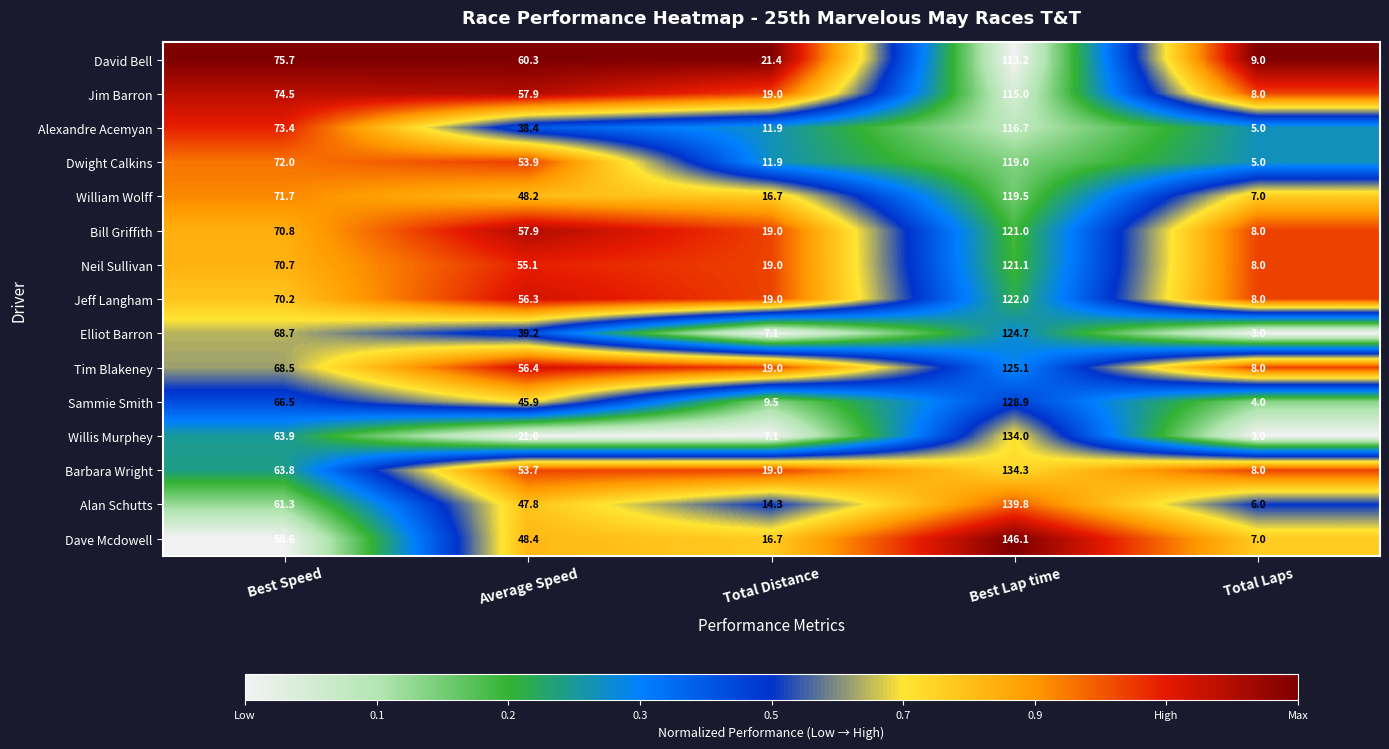

At which label does Barbara Wright first exceed 53?

Best Speed